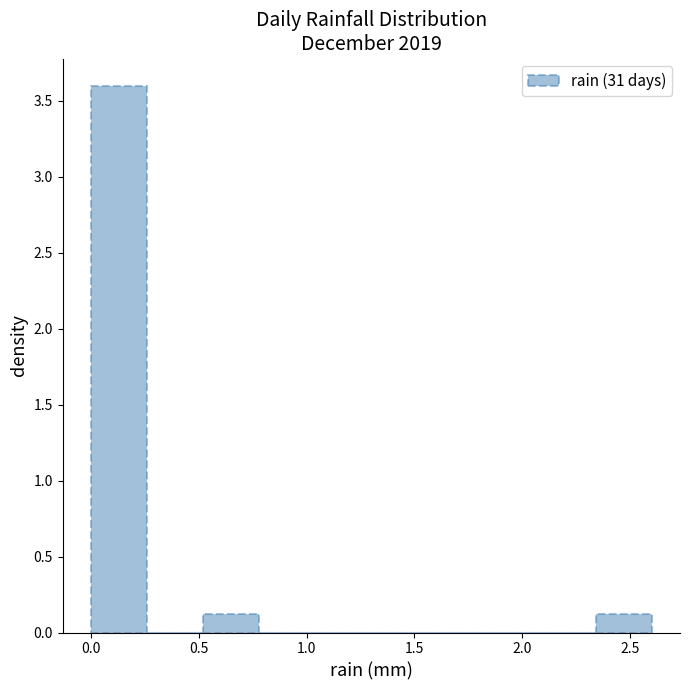

How tall is the bar that spans 2.34 to 2.60 on the x-axis? Neither the bar edges nor the heights are printed on the chart, so give them approximately, as read against the axes.

0.1